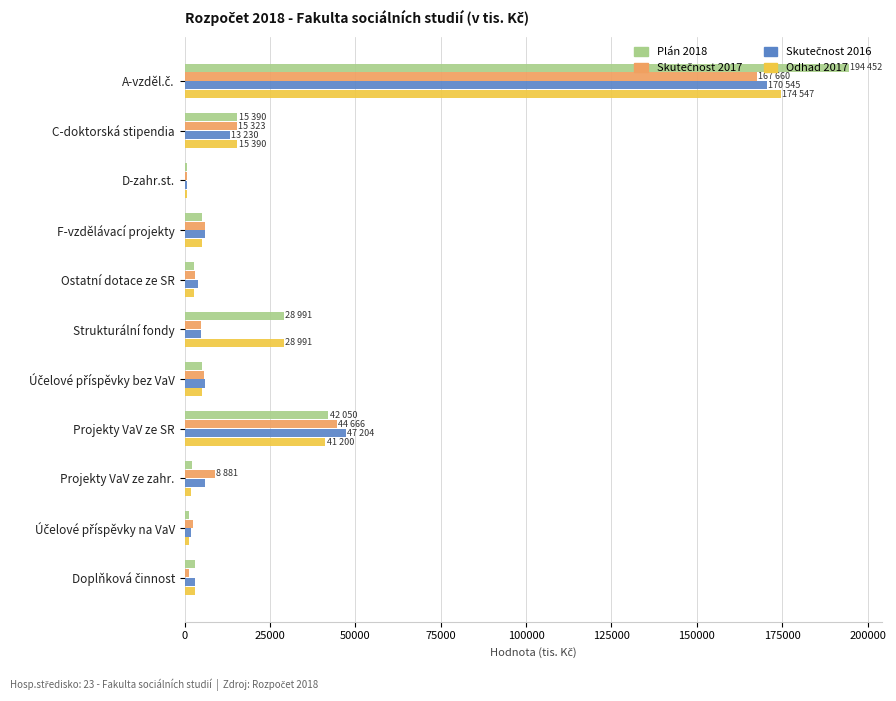

Which series has the widest spread of values?

Plán 2018